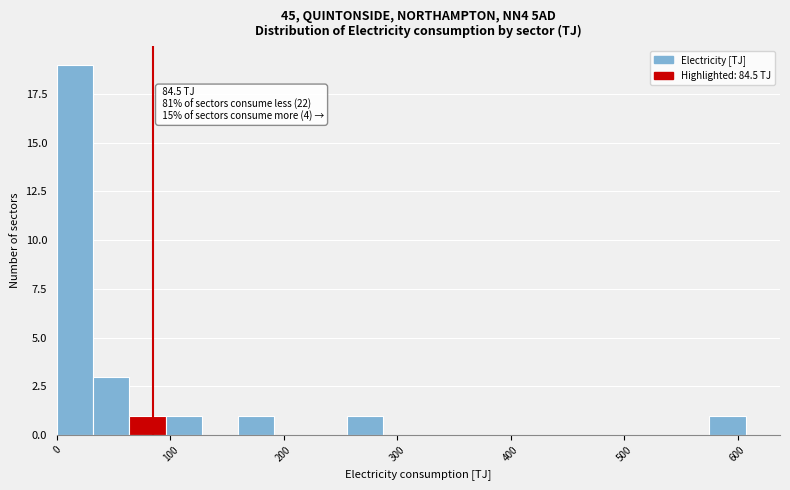

Read against the x-axis, roughly where is the centre of the tallest bar?

20